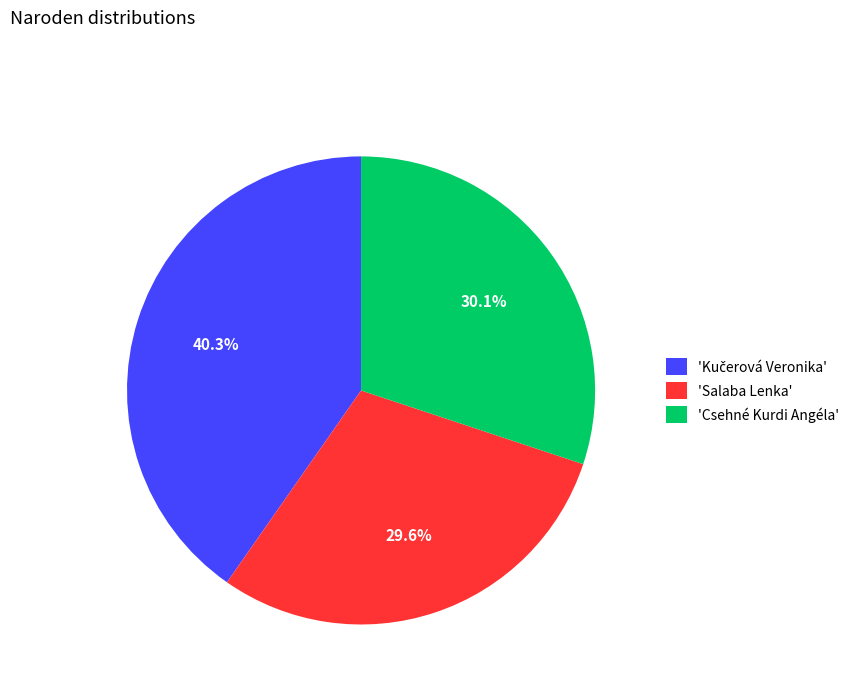

What portion of the pie excludes 'Salaba Lenka'?

70.4%